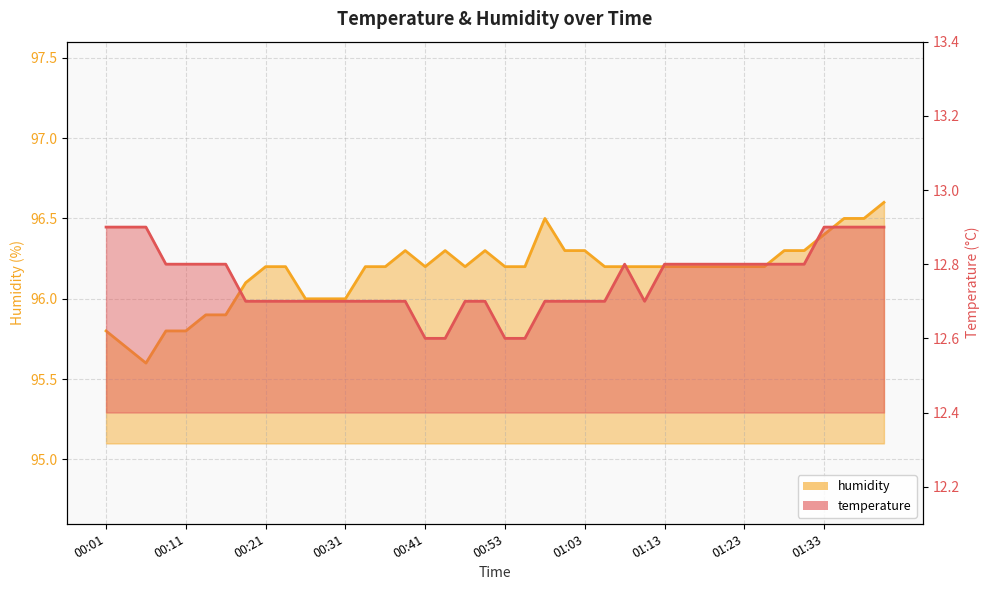

How many lines are shown in the chart?

2